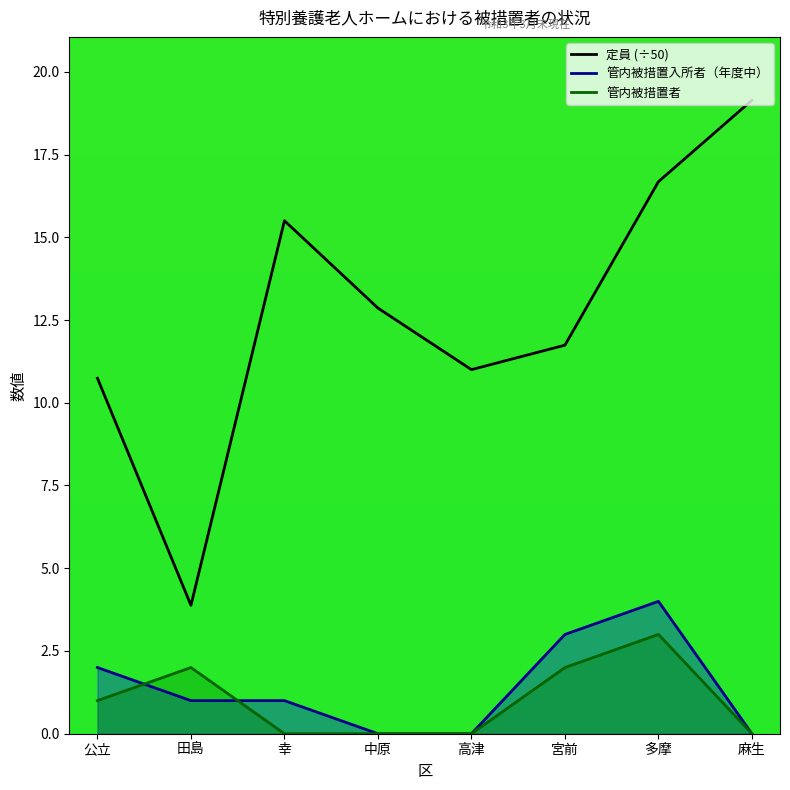

What is the greatest value displayed?

19.1